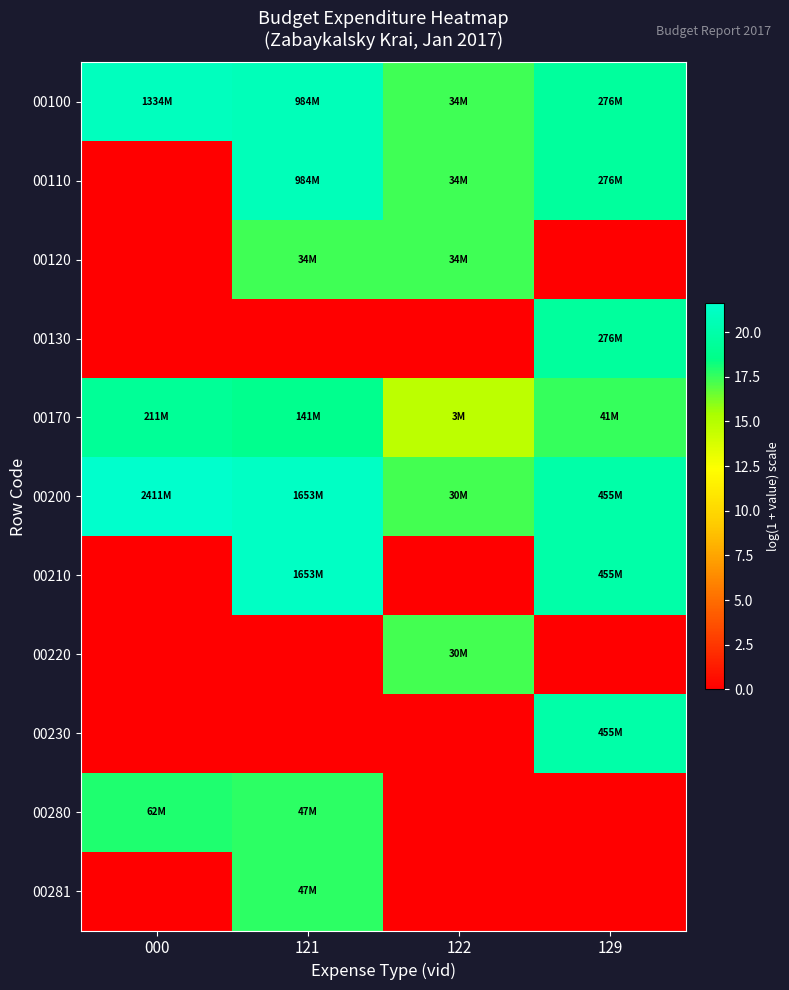

Reading right to left, list all the values displayed in this chart.

00100: 129=19.4	122=17.3	121=20.7	000=21.0
00110: 129=19.4	122=17.3	121=20.7	000=0.0
00120: 129=0.0	122=17.3	121=17.3	000=0.0
00130: 129=19.4	122=0.0	121=0.0	000=0.0
00170: 129=17.5	122=14.7	121=18.8	000=19.2
00200: 129=19.9	122=17.2	121=21.2	000=21.6
00210: 129=19.9	122=0.0	121=21.2	000=0.0
00220: 129=0.0	122=17.2	121=0.0	000=0.0
00230: 129=19.9	122=0.0	121=0.0	000=0.0
00280: 129=0.0	122=0.0	121=17.7	000=17.9
00281: 129=0.0	122=0.0	121=17.7	000=0.0